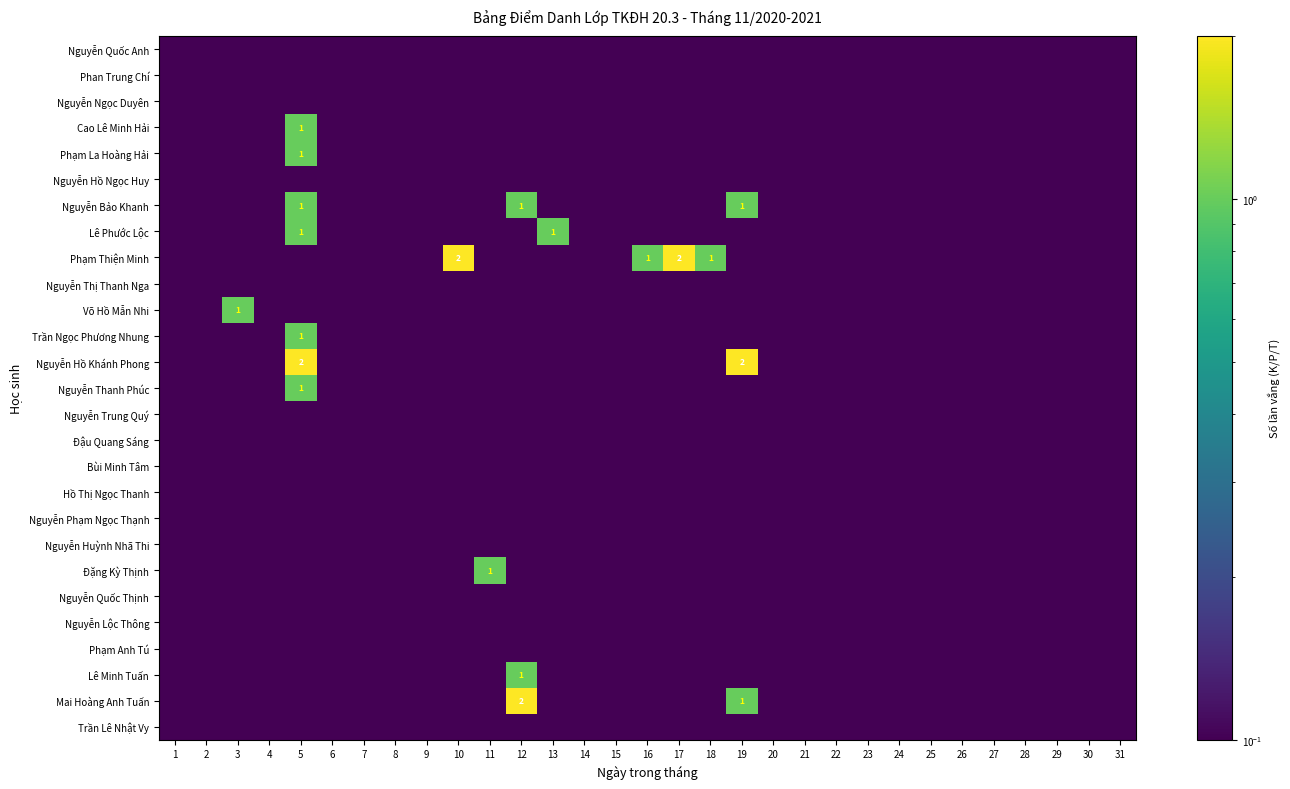

What is the greatest value displayed?

2.0